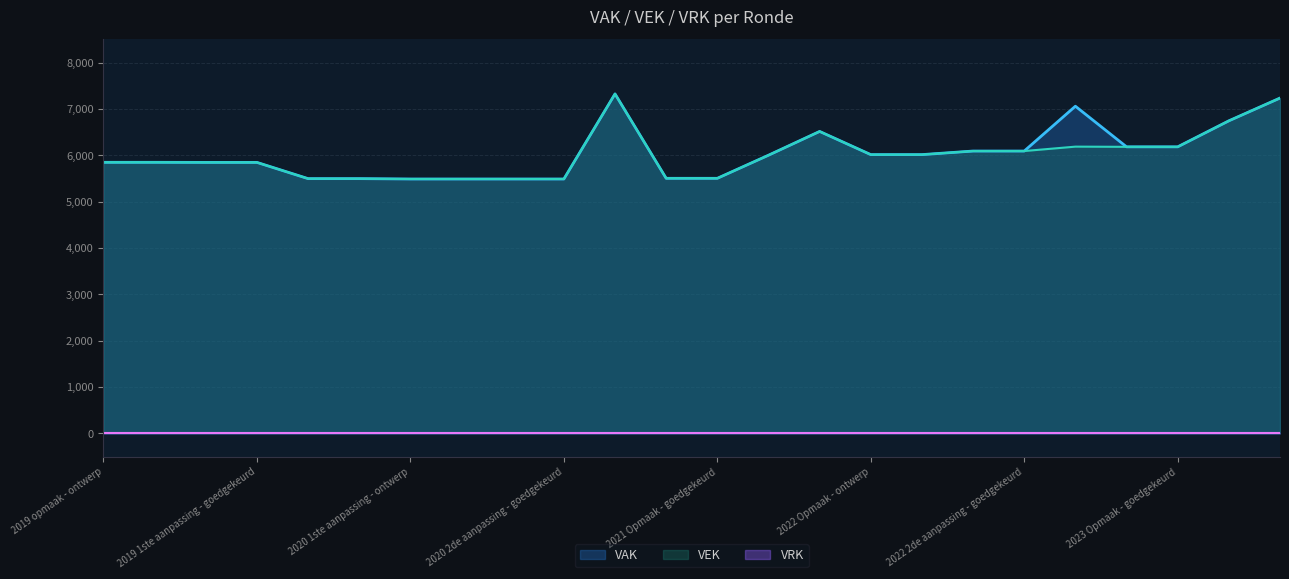

What is the maximum value shown in the chart?

7324